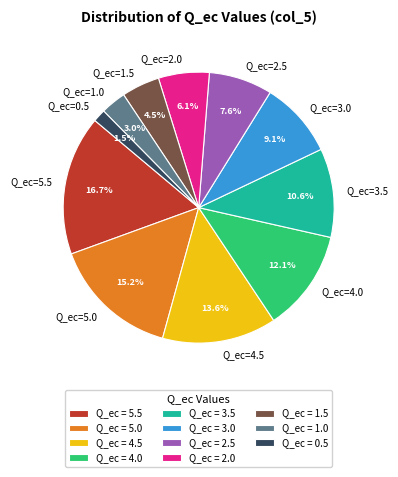

To the nearest percent, what is the combined percentage of Q_ec=2.5 and Q_ec=1.5?

12%